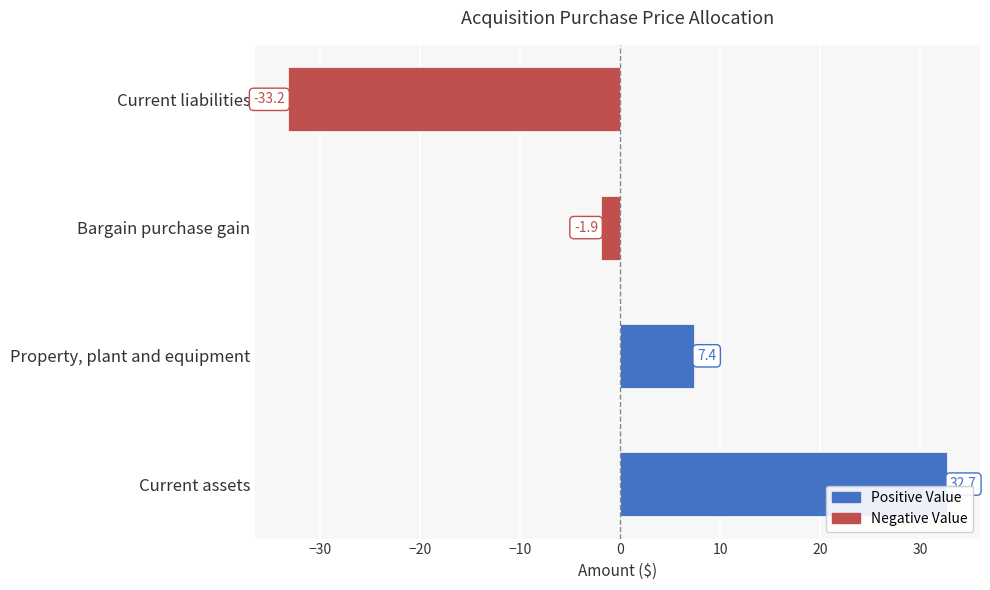

Reading bottom to top, transcribe all the data shown in this chart.

Current assets=32.7	Property, plant and equipment=7.4	Bargain purchase gain=-1.9	Current liabilities=-33.2